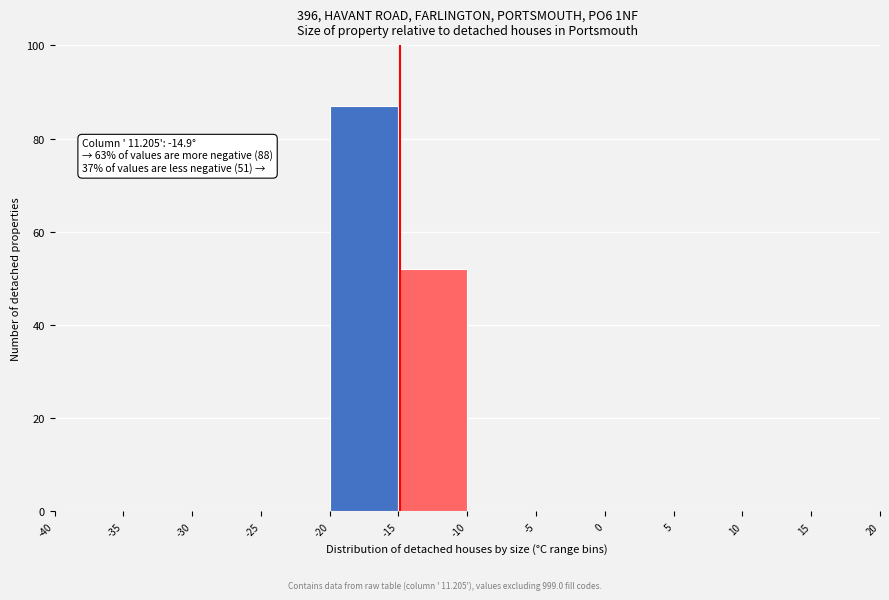

Over which range of the x-axis is the bar tallest?

-20 to -15